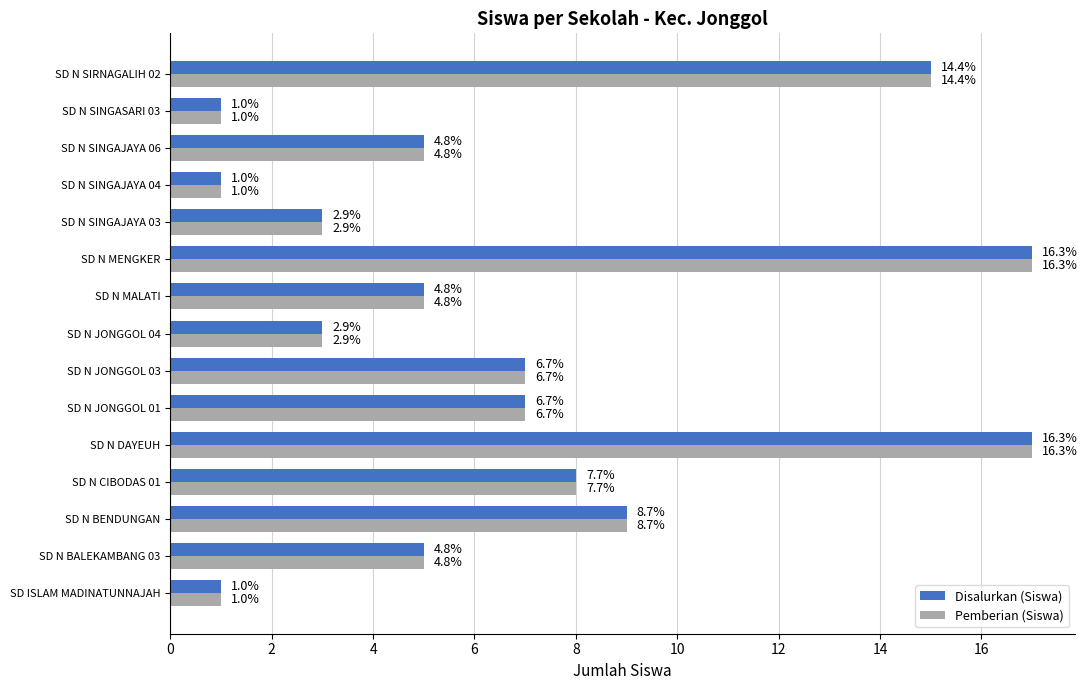

What is the average value of the Pemberian (Siswa) series?

7